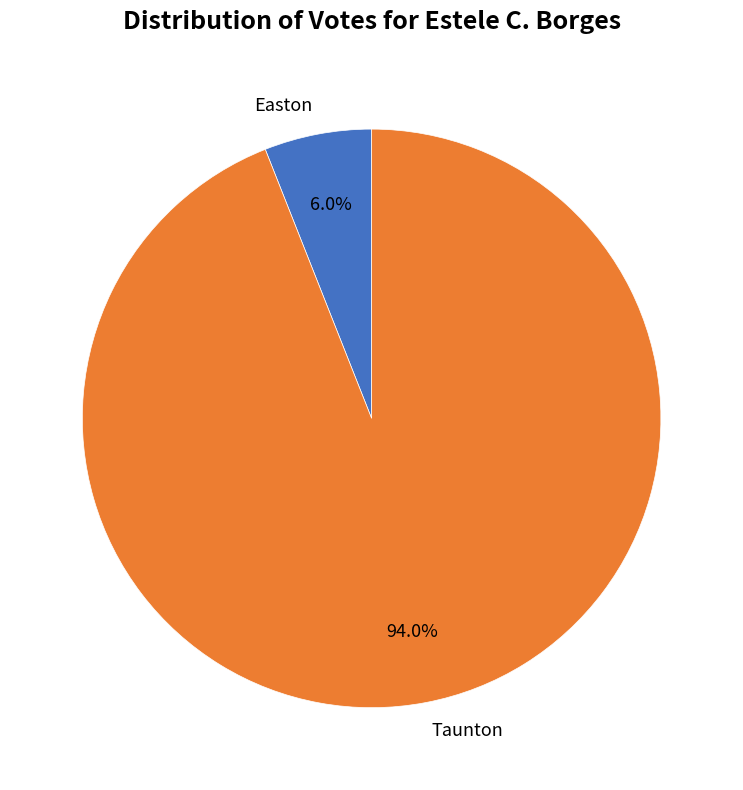

What percentage is the Easton slice, to the nearest percent?

6%